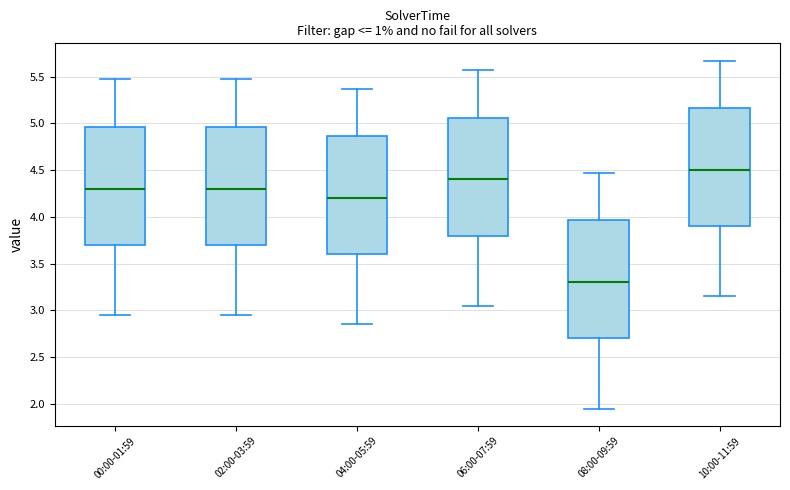

Where is the upper edge of the box for 00:00-01:59 on the y-axis? The values are not printed on the chart, so give them approximately, as read against the axis.

4.95